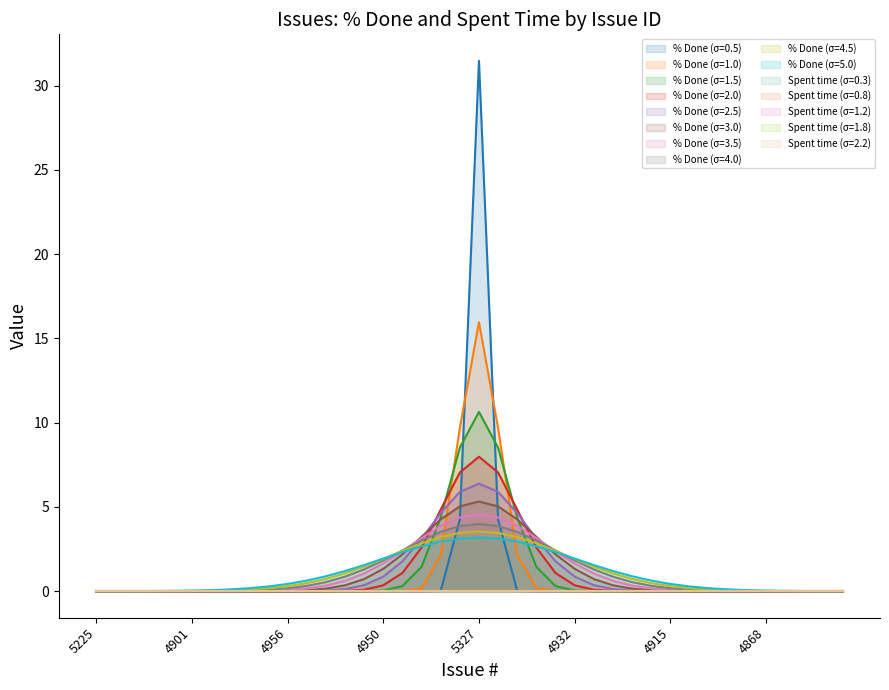

Does the chart have visible grid lines?

No